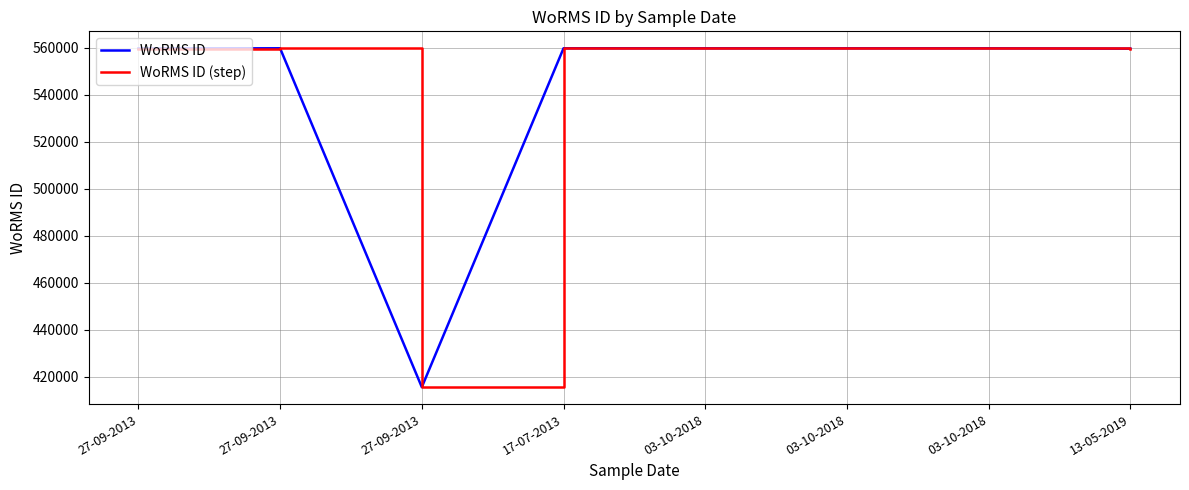

What is the label of the 4th point from the left?

17-07-2013